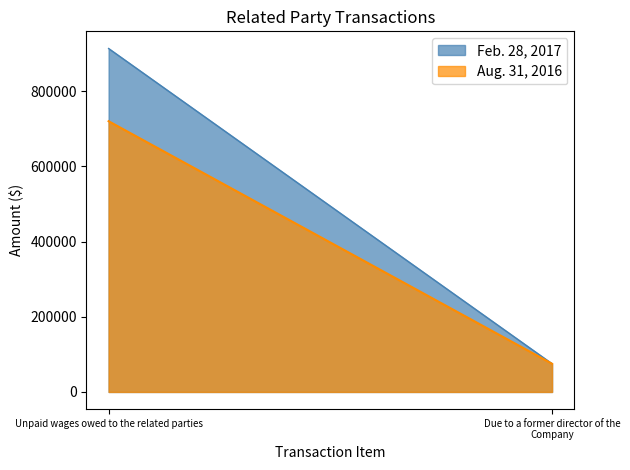

What is the difference between the Feb. 28, 2017 values at Unpaid wages owed to the related parties and Due to a former director of the Company?

838430